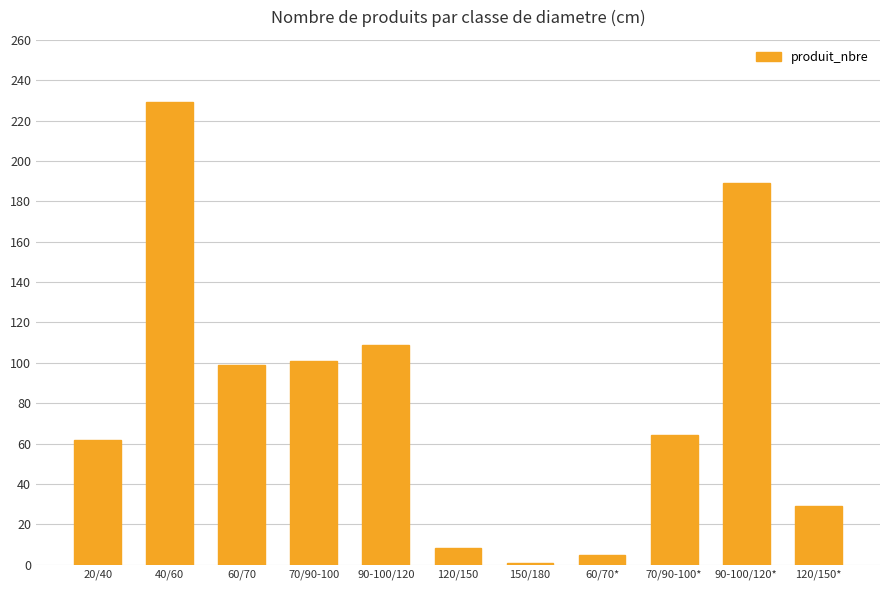

True or false: the data shows 109 at 90-100/120.

True